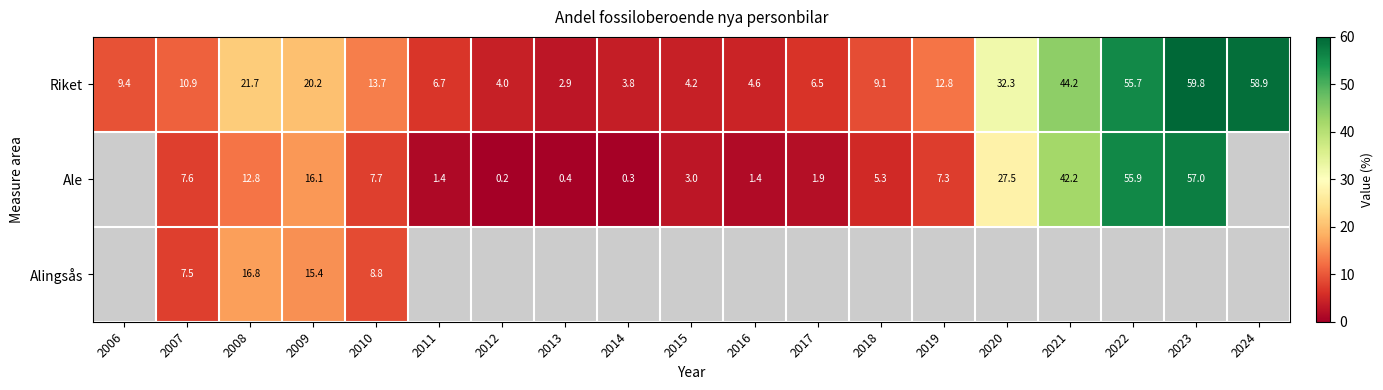

At how many categories does at least one series exceed 29?

5